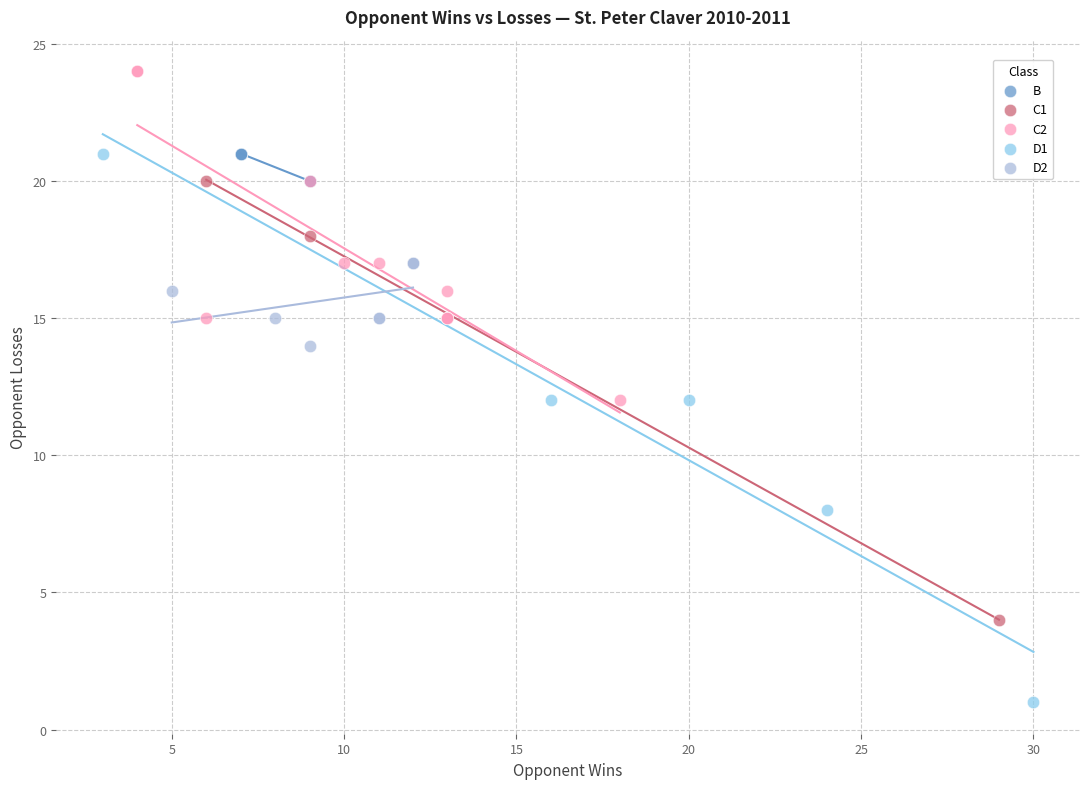

Which series has the widest spread of Y values?

D1